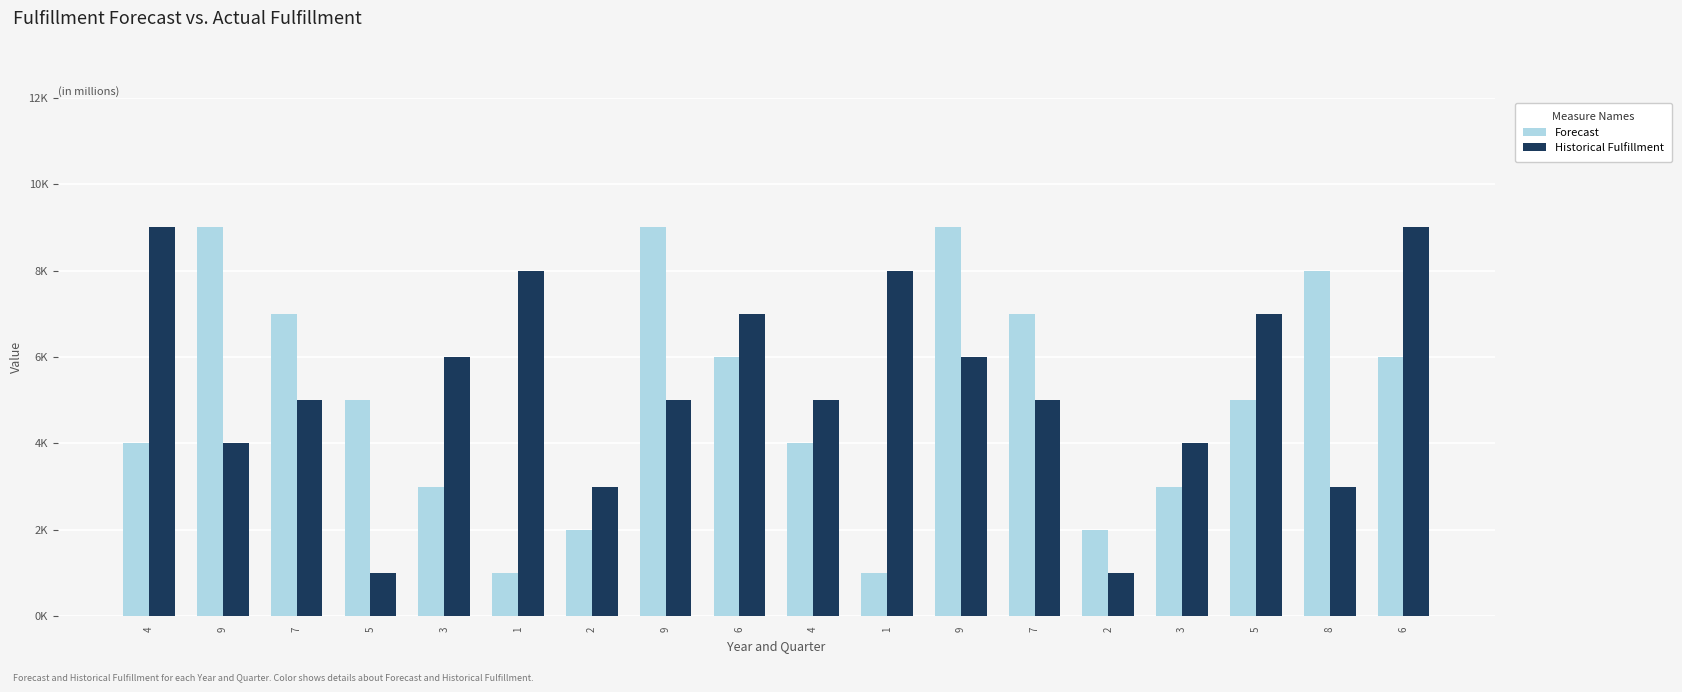

What are all the series names shown in the legend?

Forecast, Historical Fulfillment